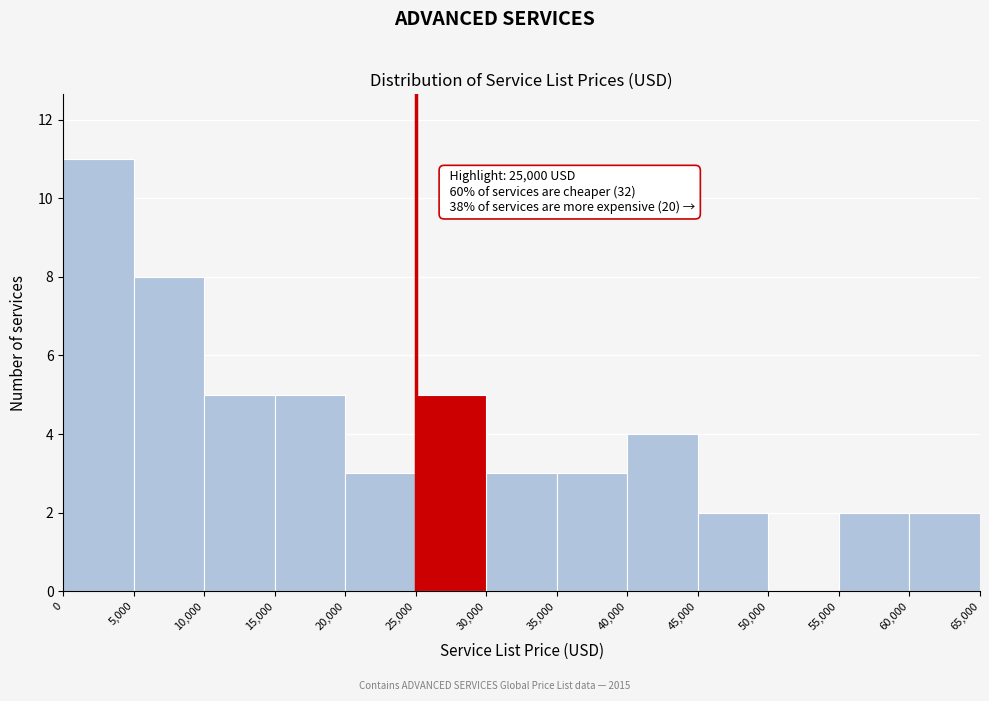

Which range on the x-axis has the tallest bar?

0 to 5,000